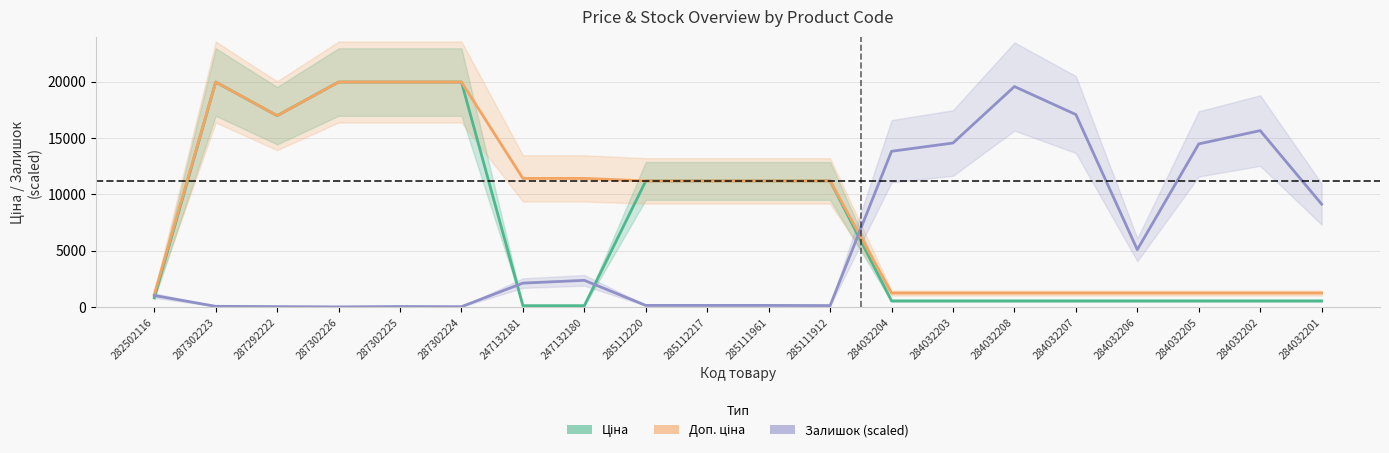

How many times do Ціна and Залишок cross each other?

4